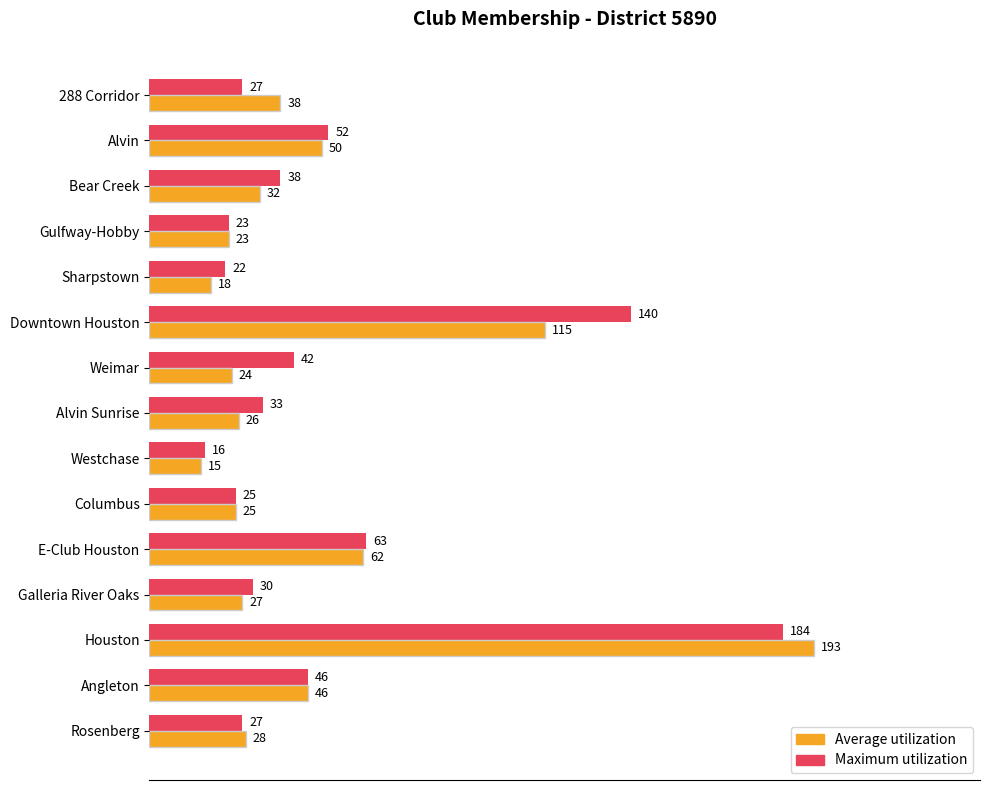

What is the average value of the Average utilization series?

48